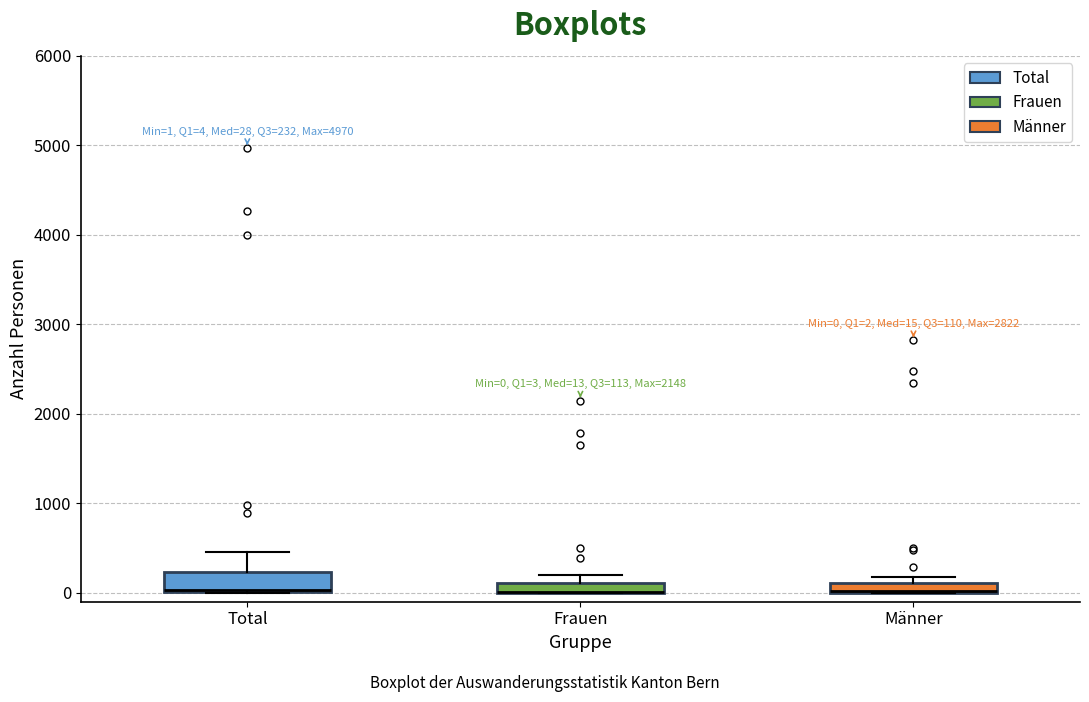

Comparing the boxes themselves (not the whiskers), which one is the tallest?

Total